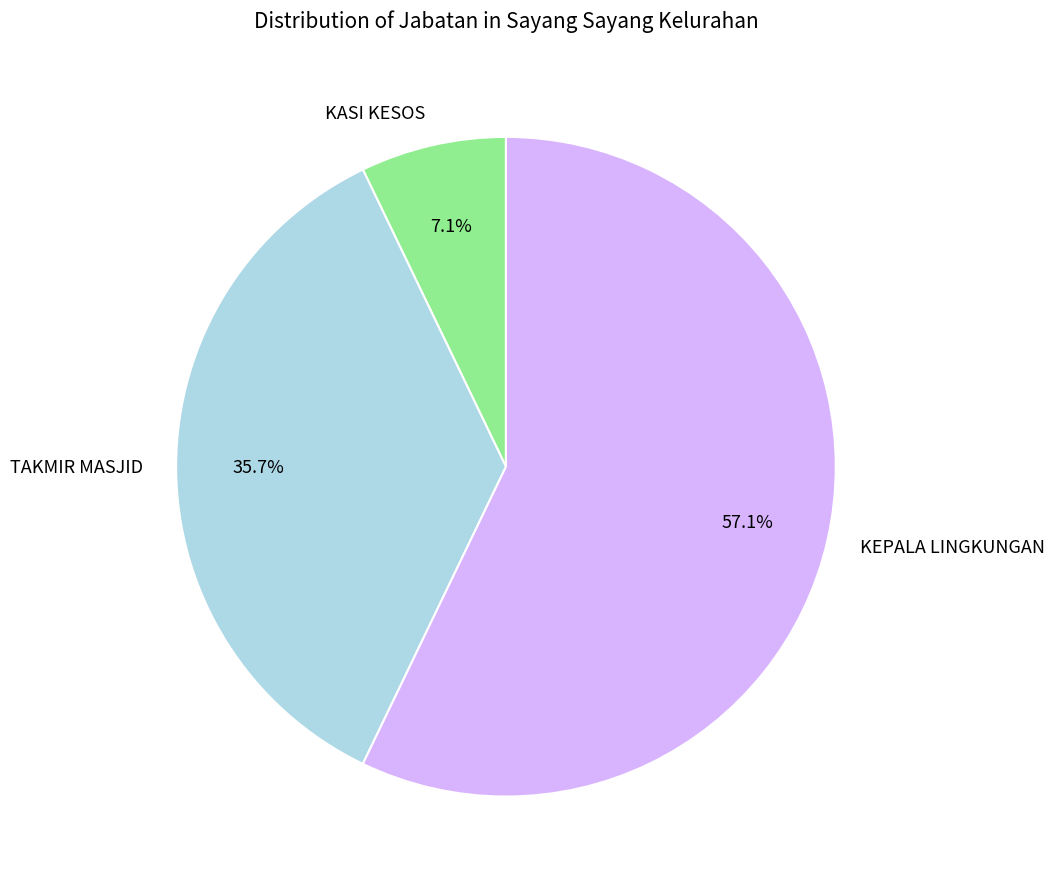

Do KEPALA LINGKUNGAN and TAKMIR MASJID together represent more than half of the pie?

Yes